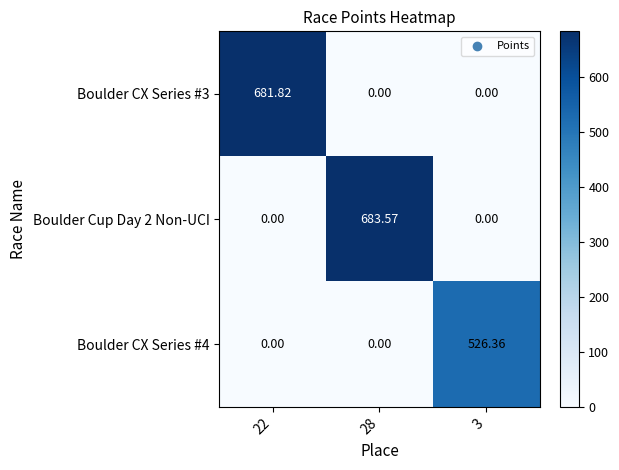

Is the value of Boulder CX Series #4 at 3 greater than the value of Boulder Cup Day 2 Non-UCI at 3?

Yes